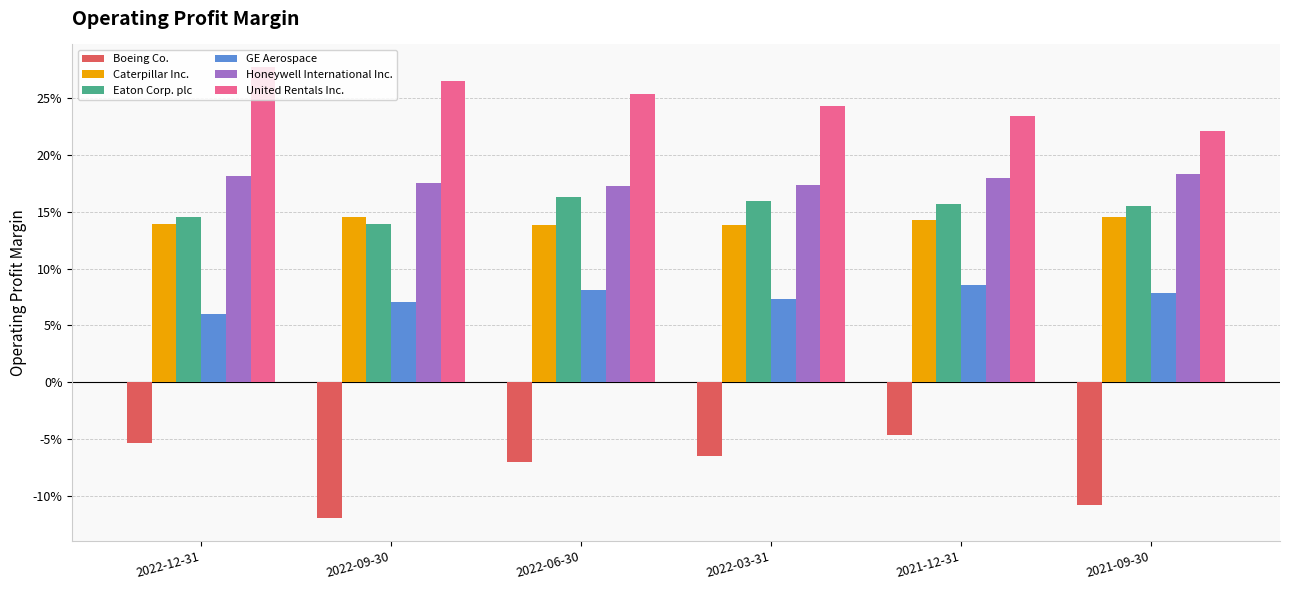

The Eaton Corp. plc series shows 0.2 at 2021-09-30. True or false?

False